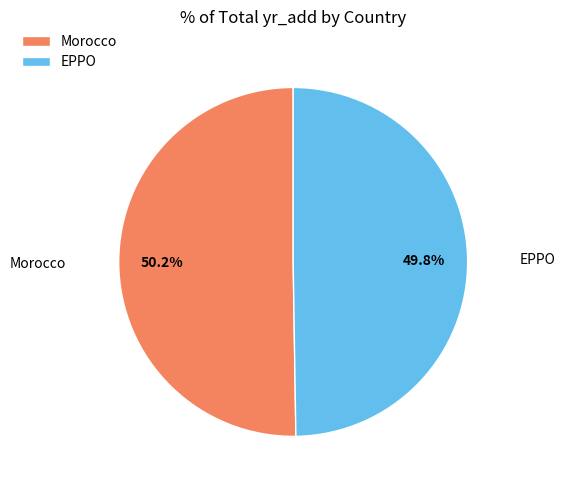

Approximately how many times larger is the value at Morocco compared to EPPO?

1.0